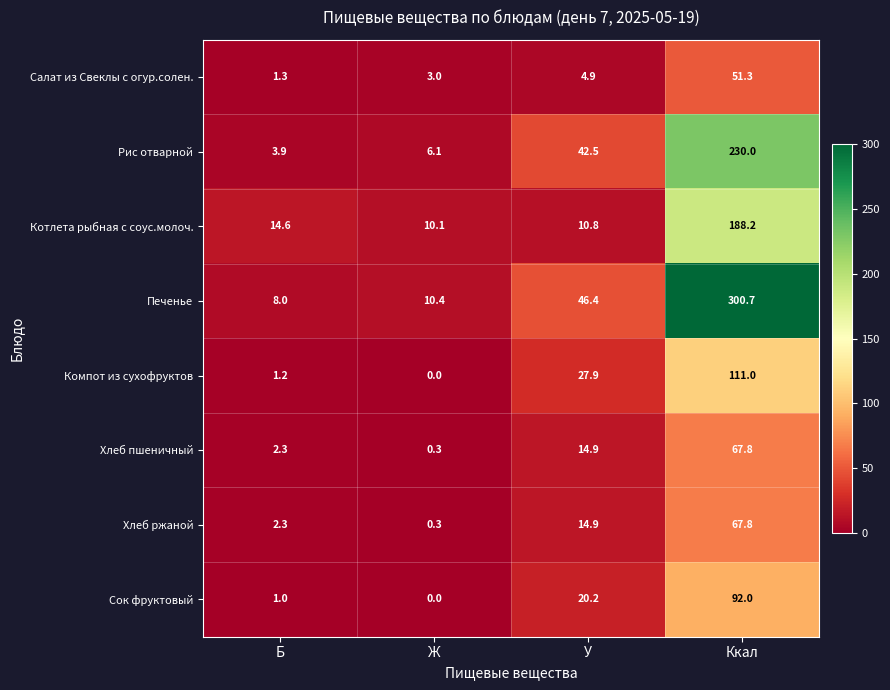

What is the average value of the Сок фруктовый series?

28.3